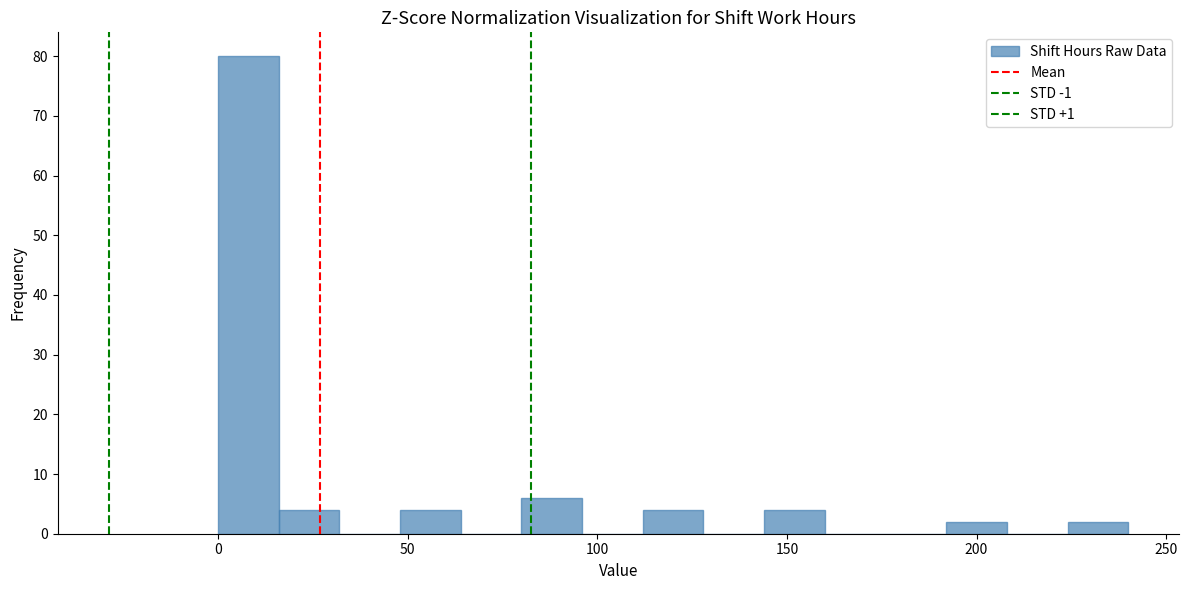

Read against the x-axis, roughly where is the centre of the tallest bar?

10